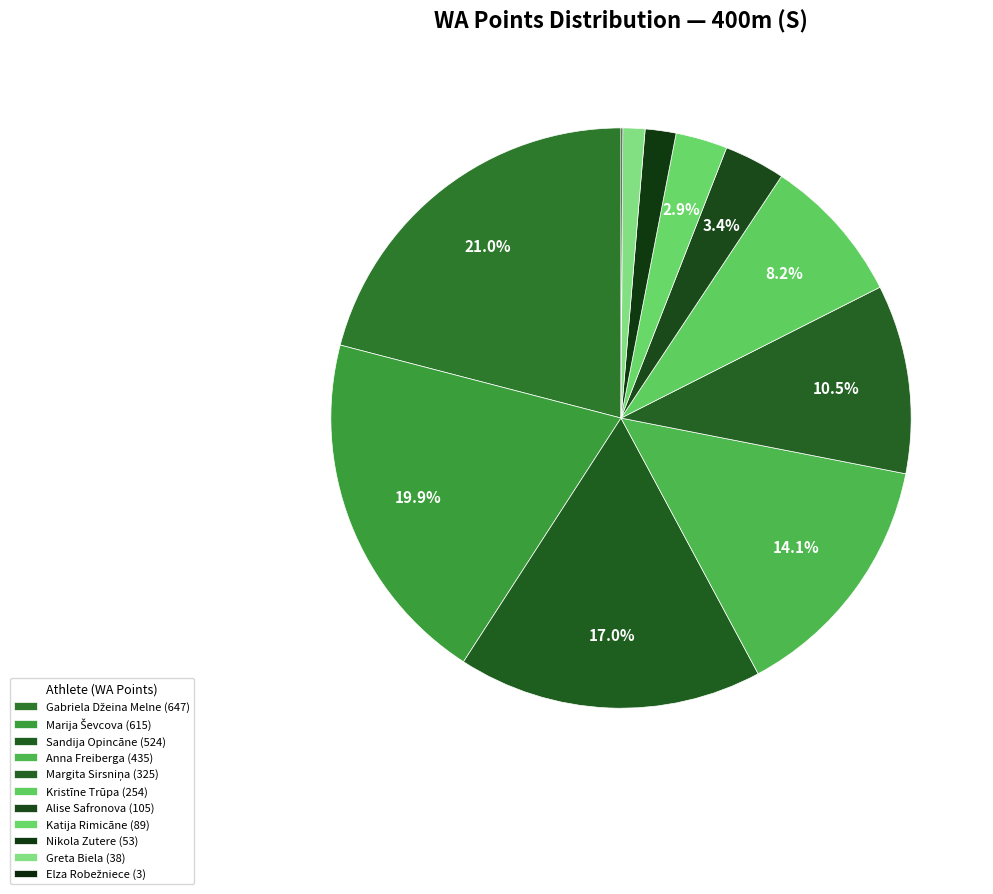

Which slice is the largest?

Gabriela Džeina Melne